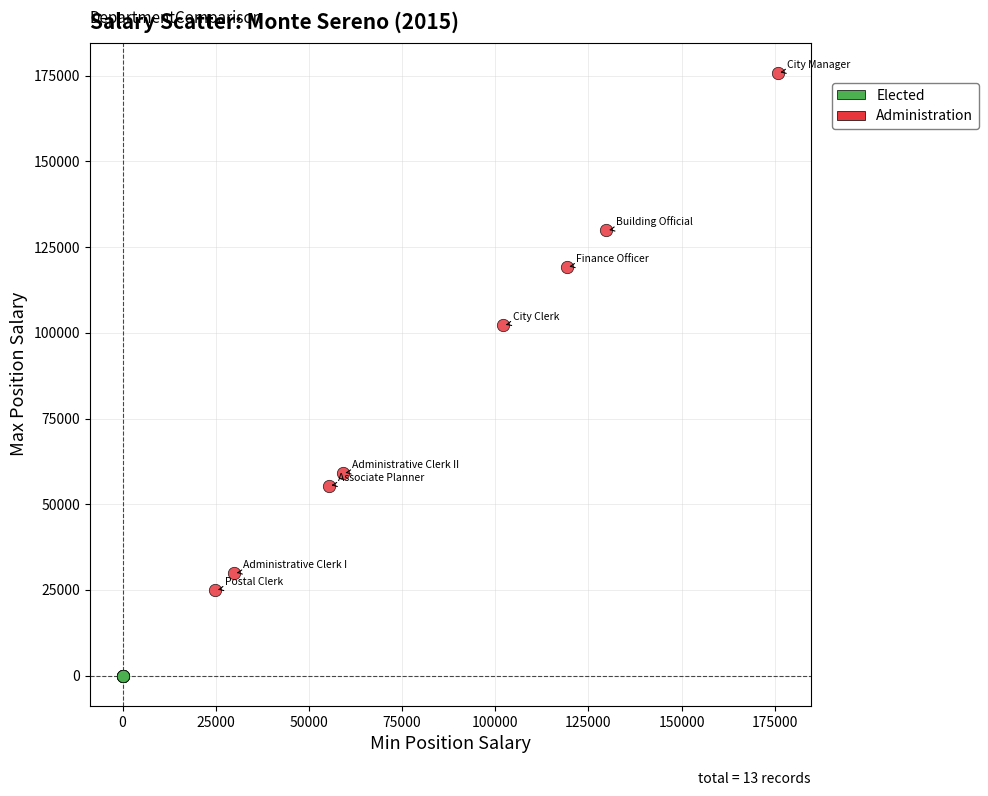

Which series reaches the maximum Y coordinate?

Administration